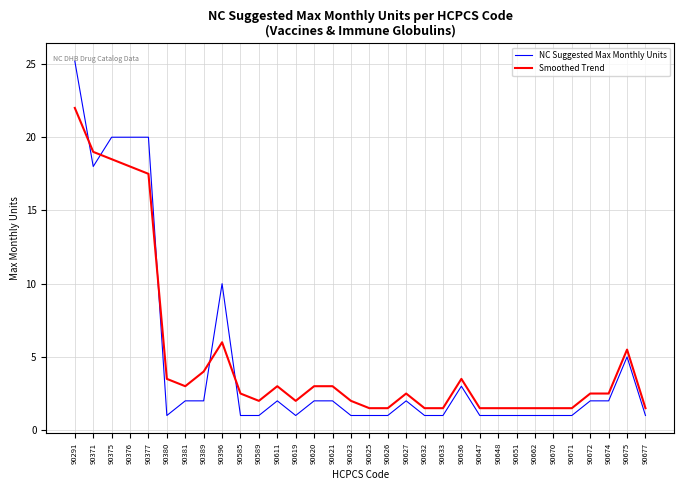

Where is Smoothed Trend nearest to the value 11?

90396